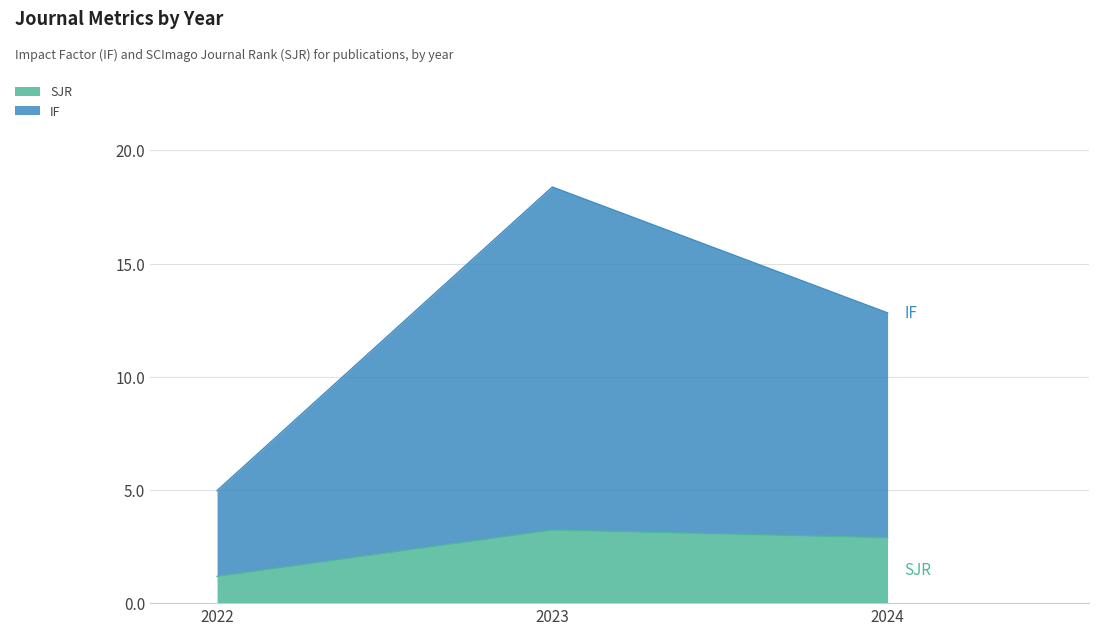

What is the maximum value shown in the chart?

18.4